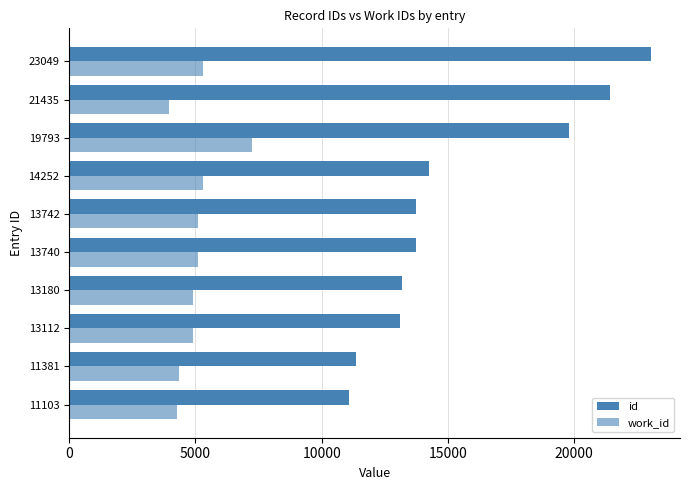

How many values in the work_id series are below 5088?

5